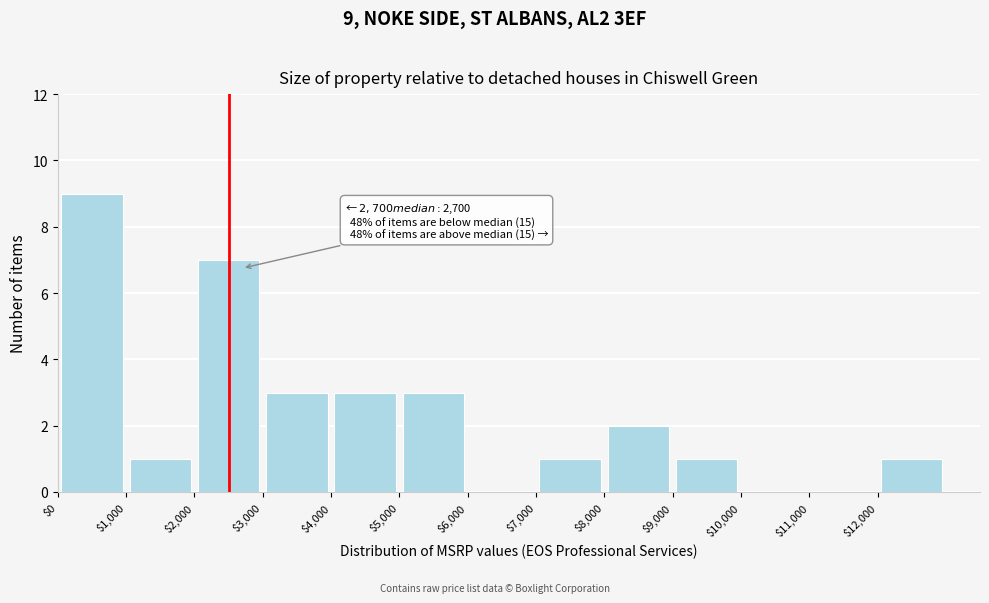

Which range on the x-axis has the tallest bar?

0 to 1000